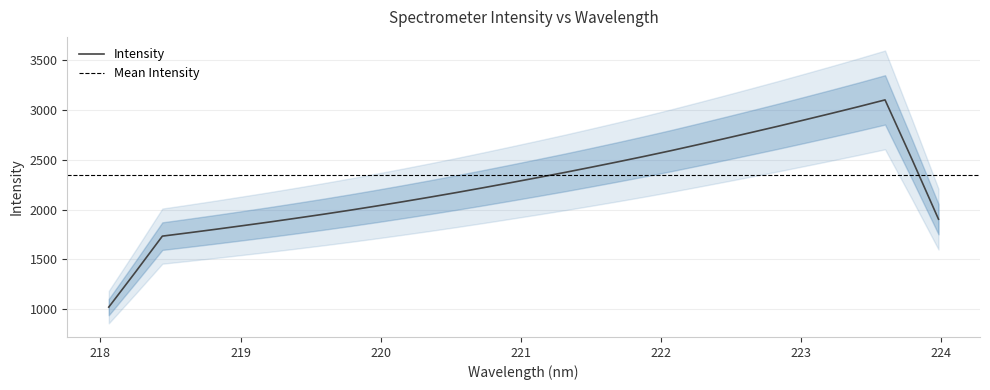

What is the highest value of the Intensity series?

3102.3